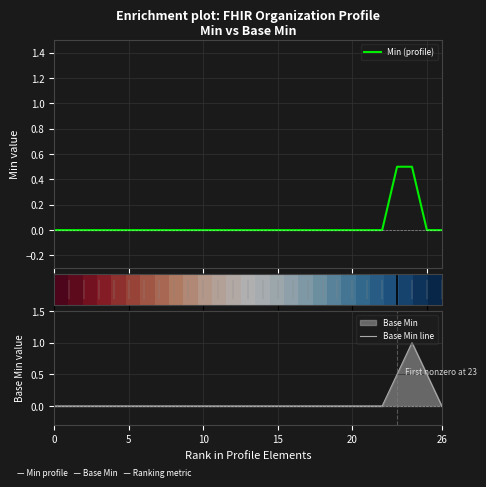

What is the highest value of the Base Min line series?

1.0